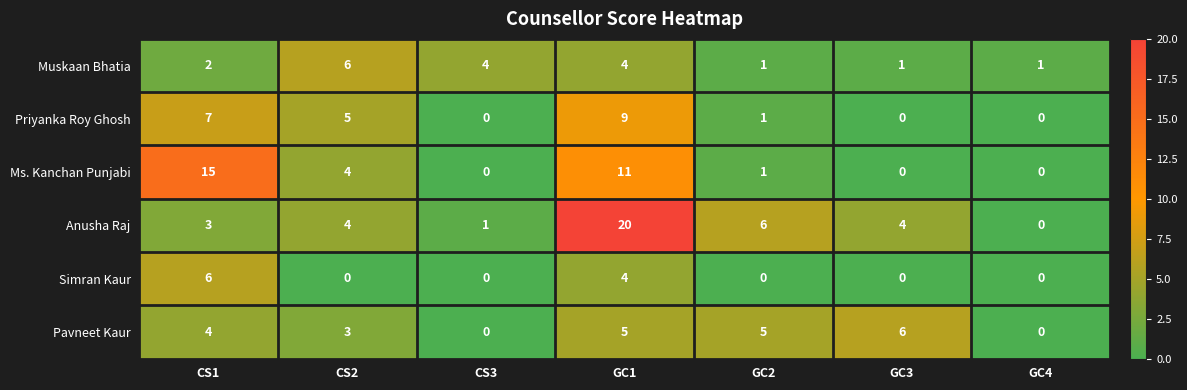

Is the value of Muskaan Bhatia at GC2 greater than the value of Priyanka Roy Ghosh at GC4?

Yes